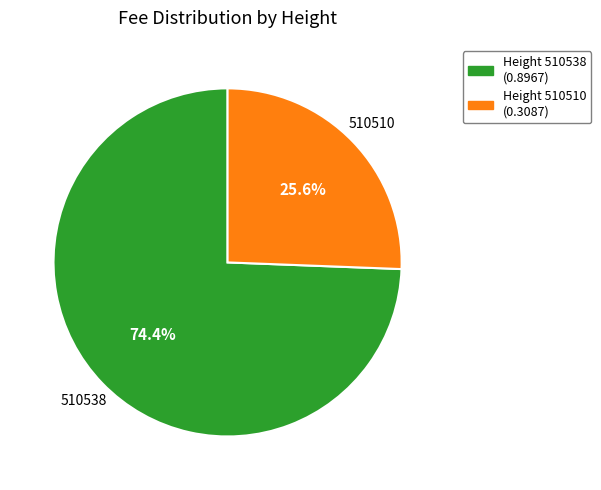

Is there a majority slice in this chart?

Yes